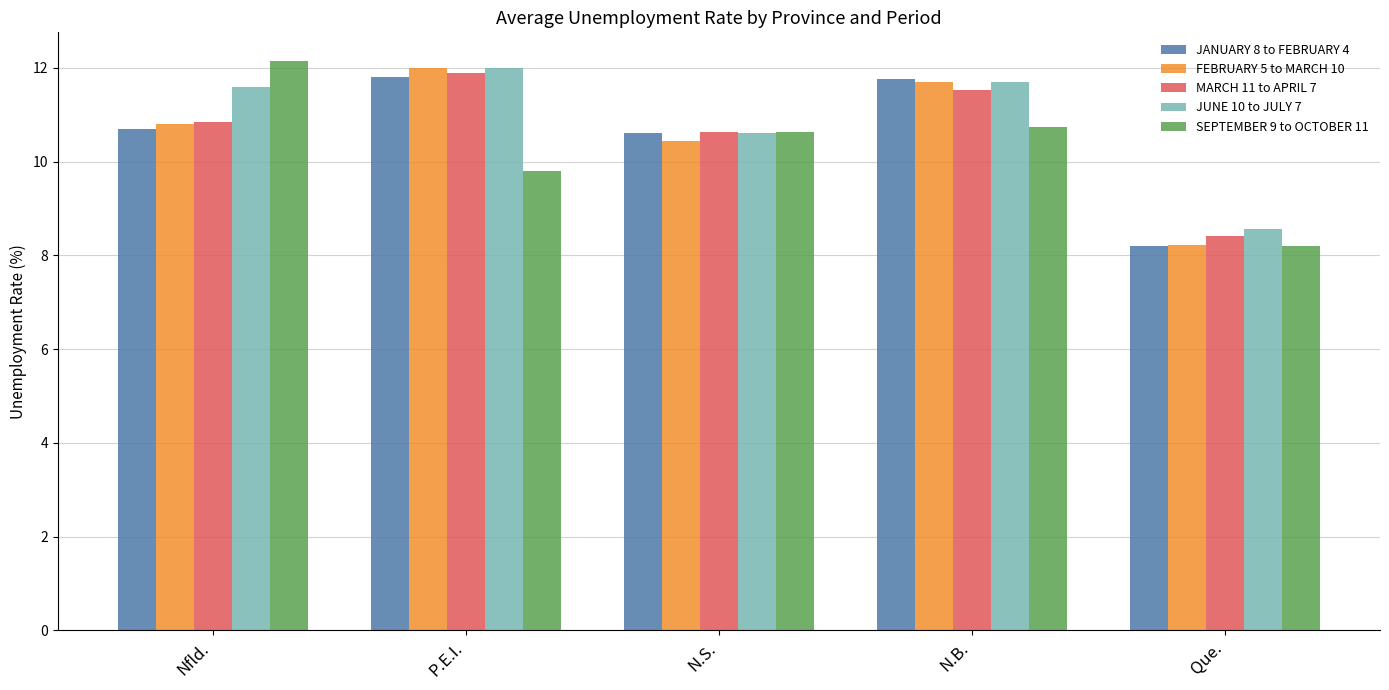

What is the total value across all series at N.B.?

57.4